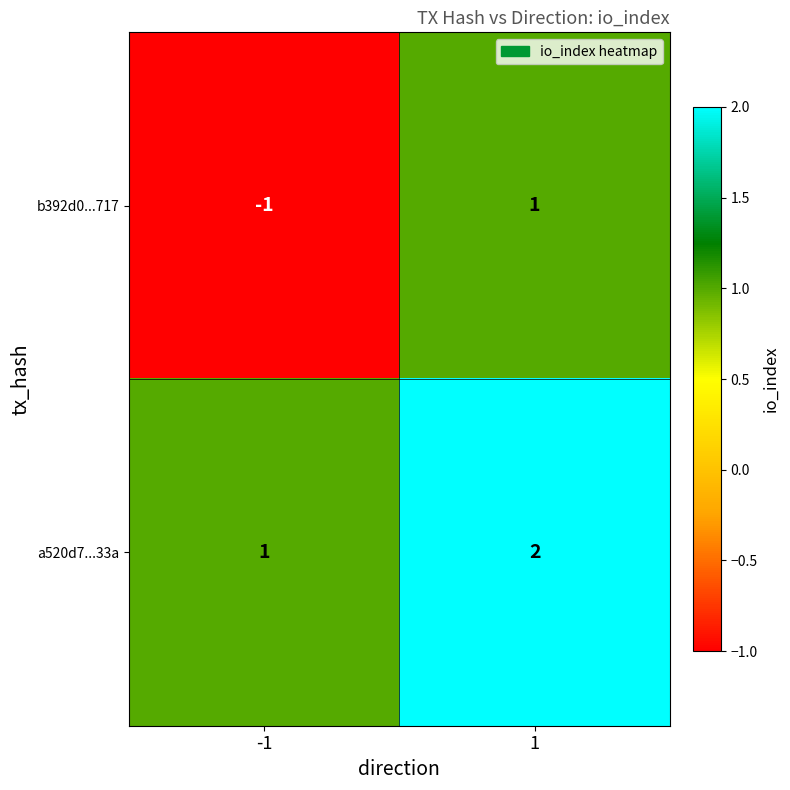

Between -1 and 1, which series saw the biggest shift?

b392d0...717